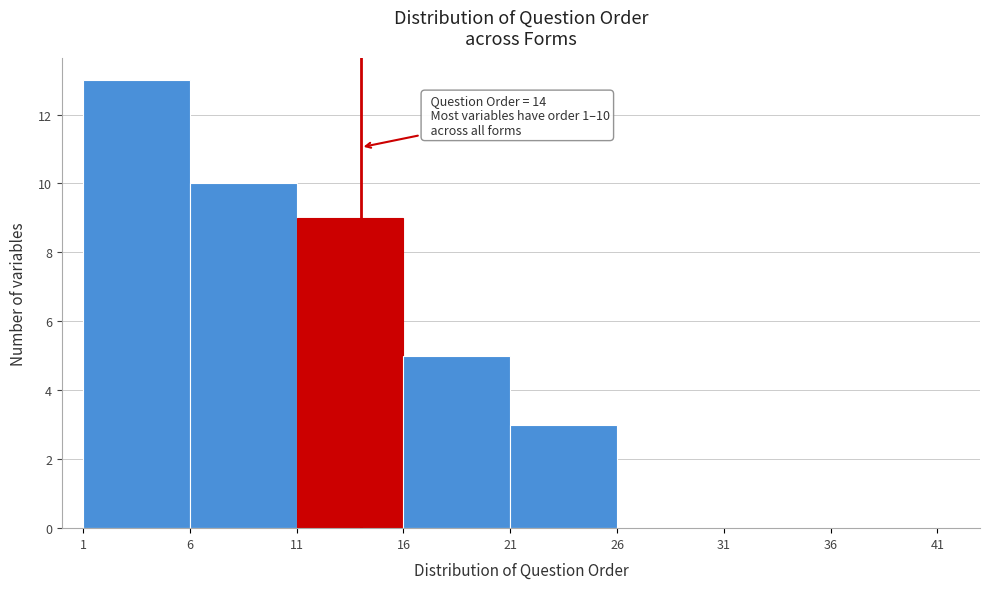

Over which range of the x-axis is the bar tallest?

1 to 6